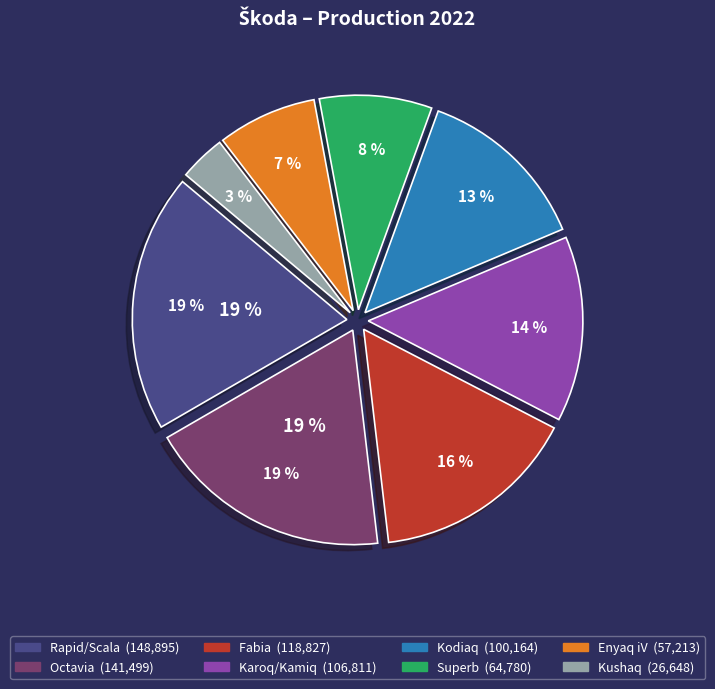

Do Octavia and Enyaq iV together represent more than half of the pie?

No